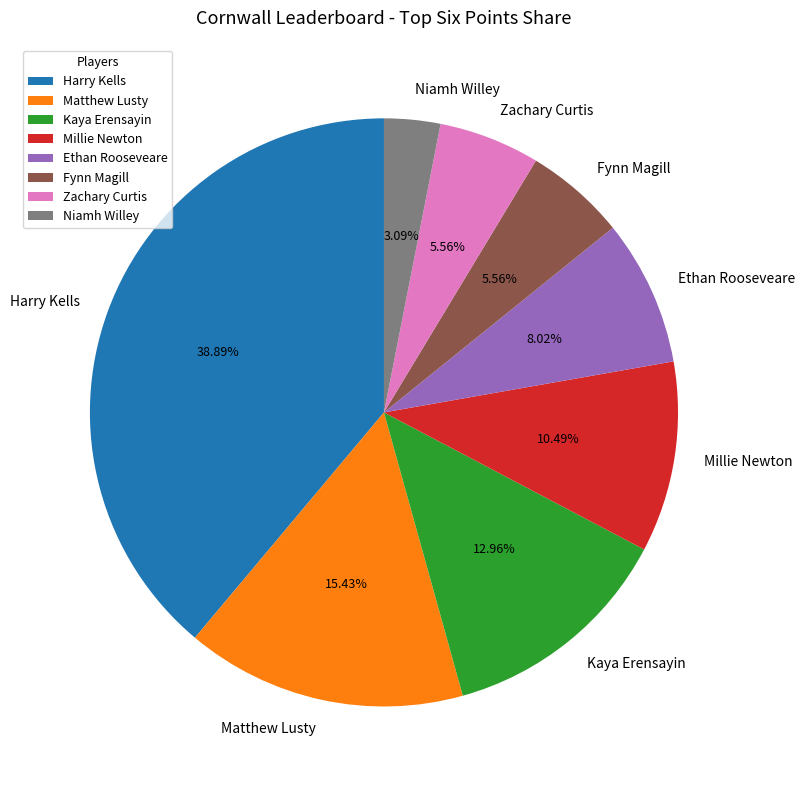

The Zachary Curtis slice represents 1% of the pie. True or false?

False